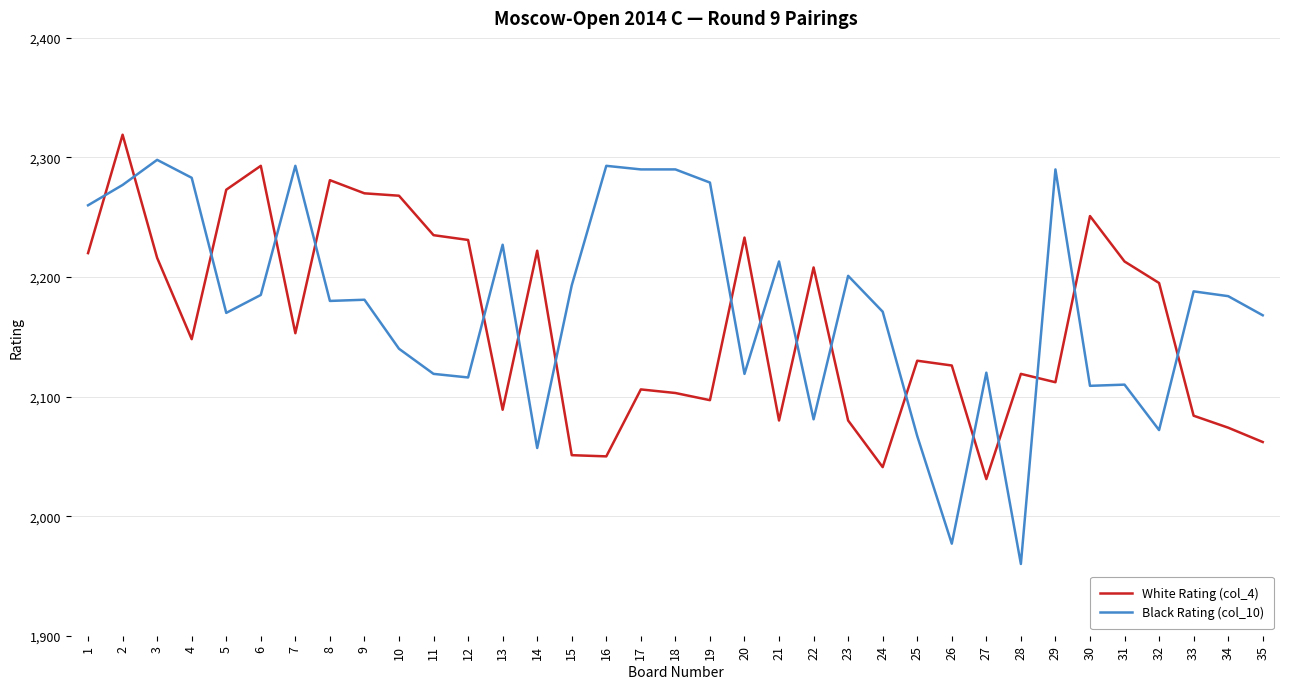

The value of Black Rating (col_10) at 20 is 2119. True or false?

True